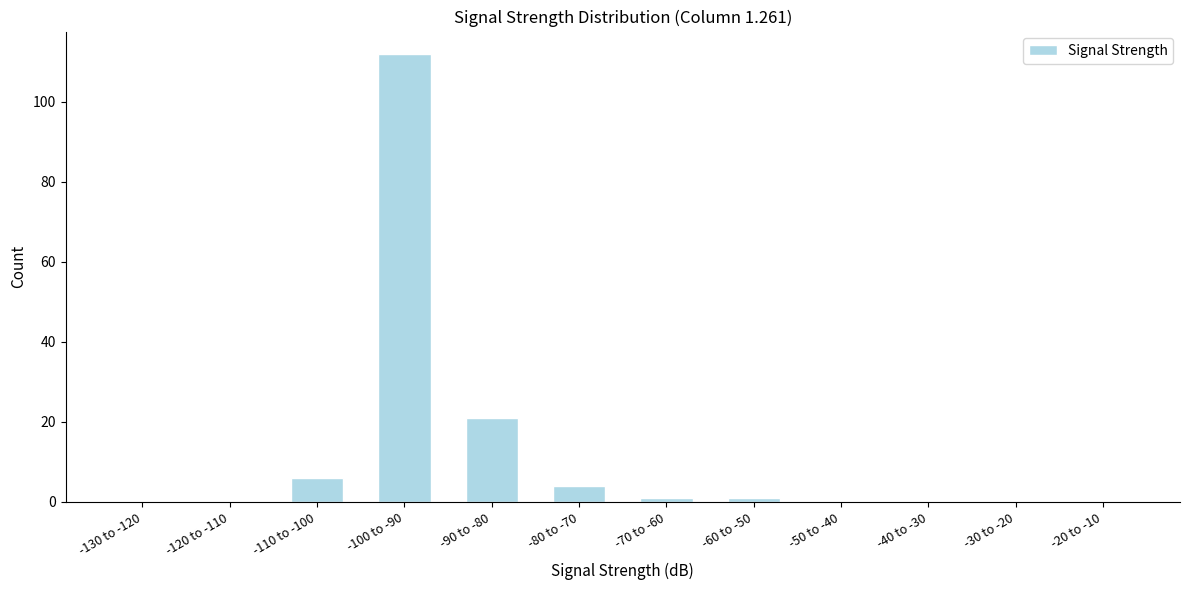

Reading right to left, what are all the values shown in this chart?

-20 to -10=0	-30 to -20=0	-40 to -30=0	-50 to -40=0	-60 to -50=1	-70 to -60=1	-80 to -70=4	-90 to -80=21	-100 to -90=112	-110 to -100=6	-120 to -110=0	-130 to -120=0